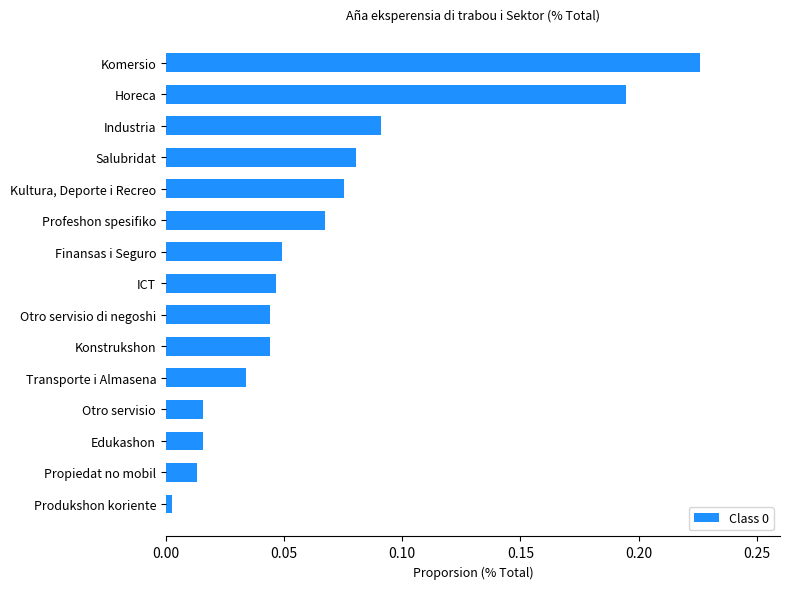

The value at Otro servisio di negoshi is 0.1. True or false?

False